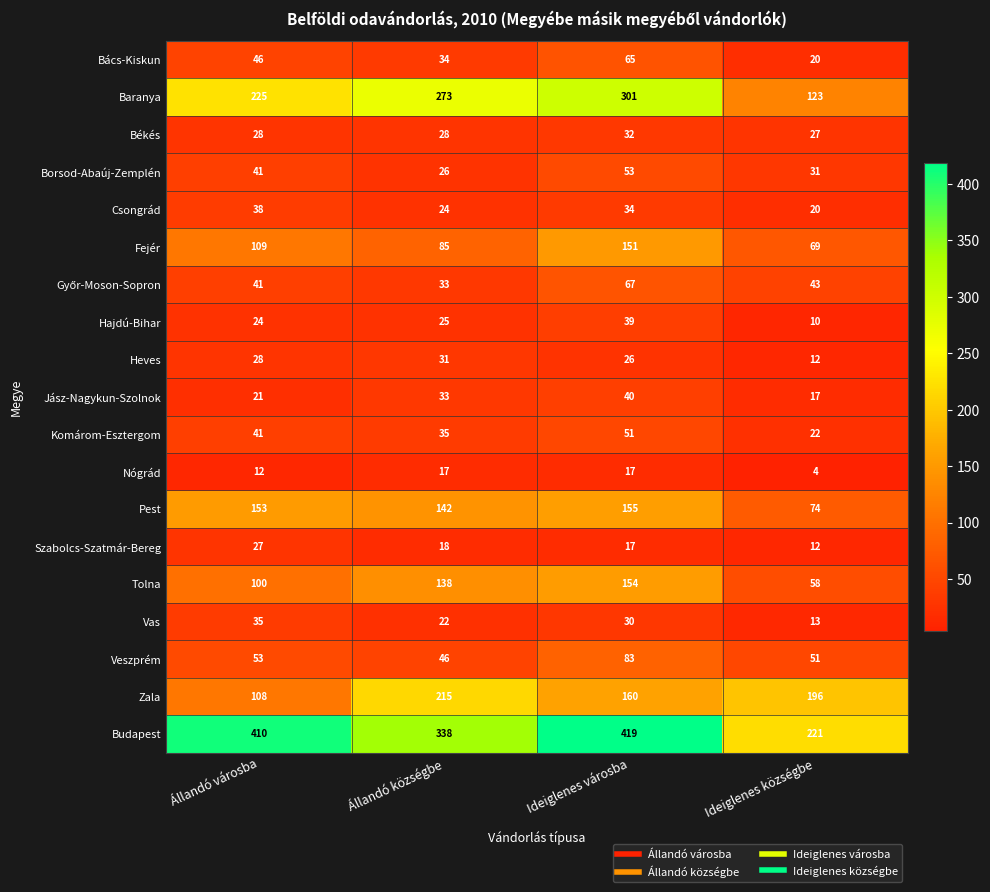

Is it true that Bács-Kiskun equals 10 at Ideiglenes községbe?

False